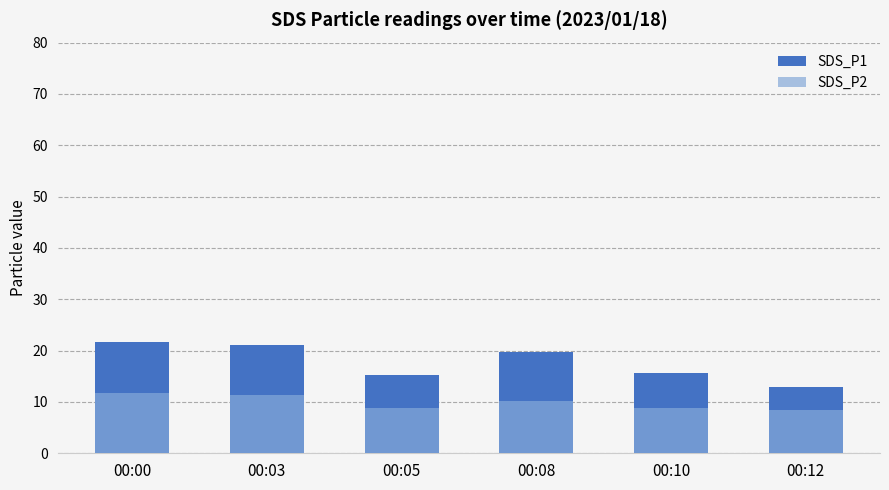

Rank the series by their average value, from highest to lowest.

SDS_P1, SDS_P2